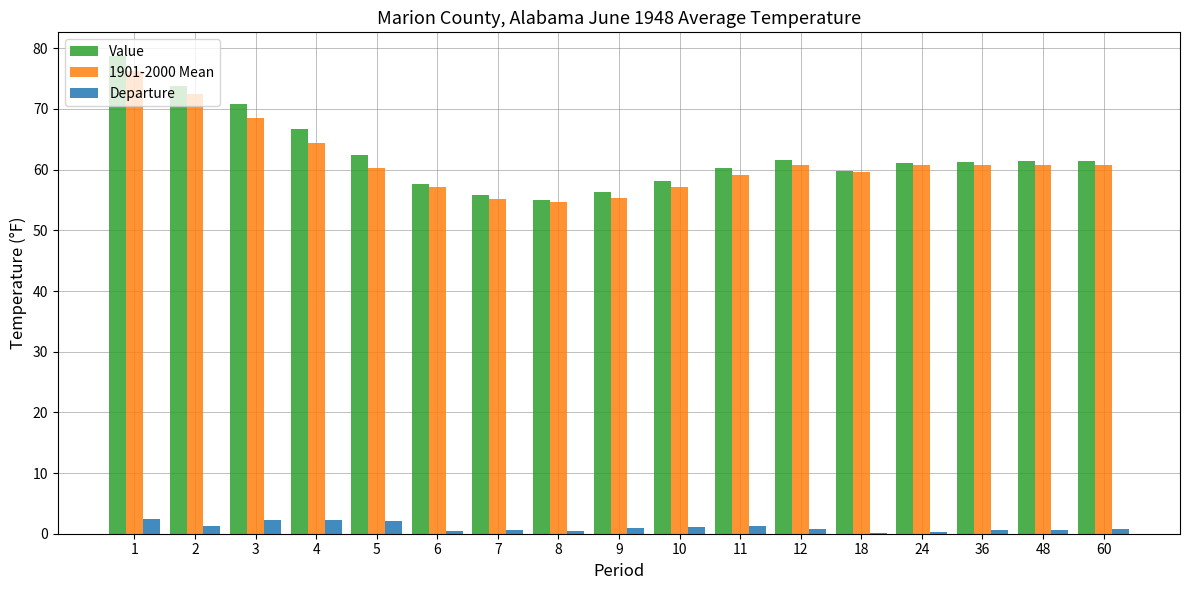

True or false: Value has a value of 100.3 at 24.

False